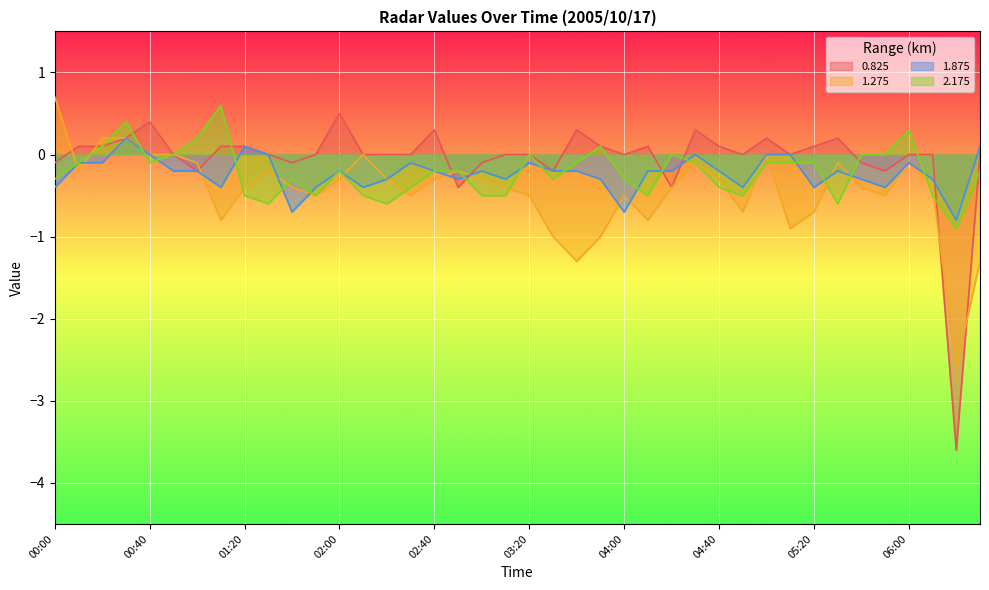

At how many categories does at least one series exceed -3?

40